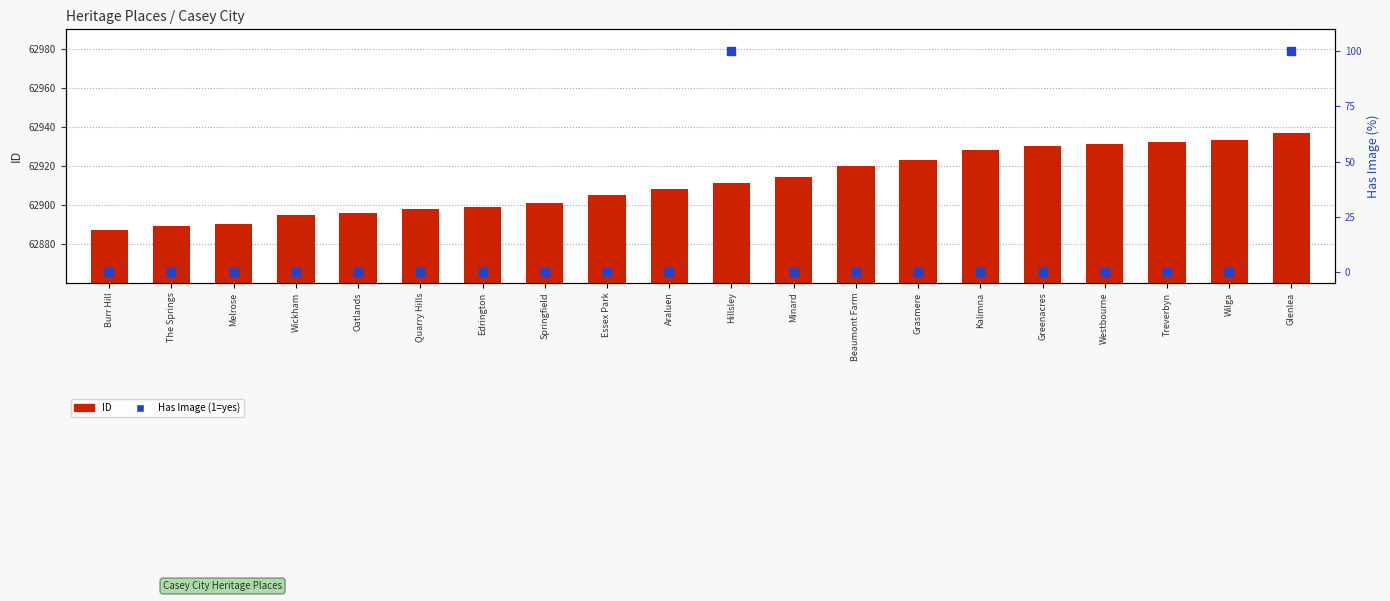

Which series contains the lowest Y value?

Has Image (%)